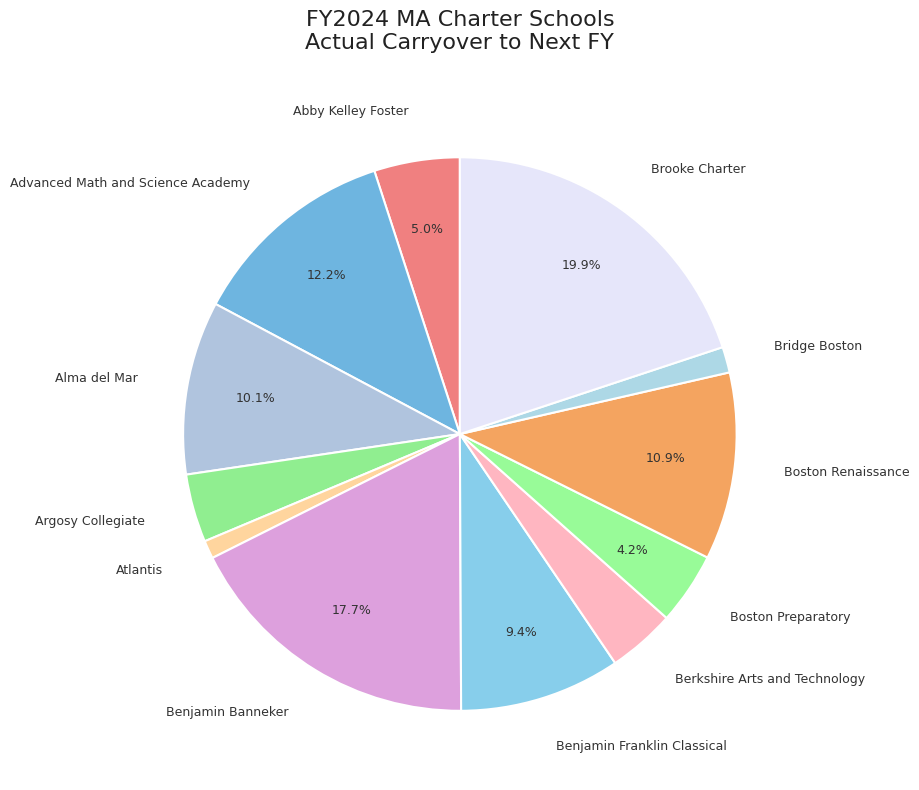

What is the largest slice in the pie chart?

Brooke Charter